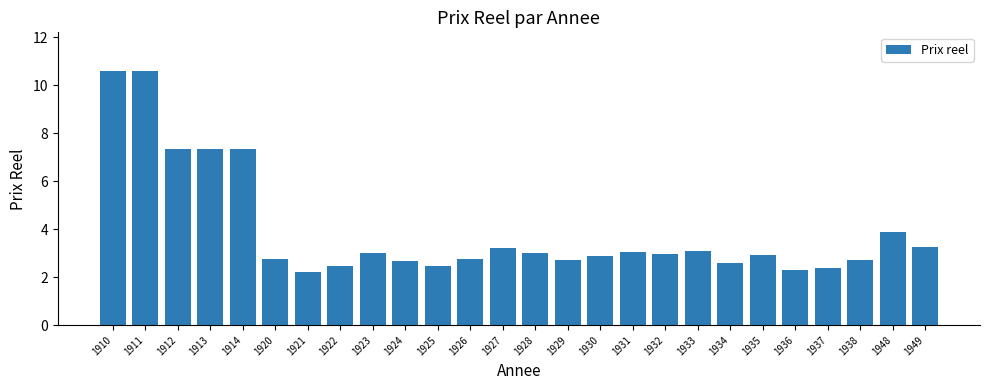

What is the difference between the second highest and minimum values?

8.4